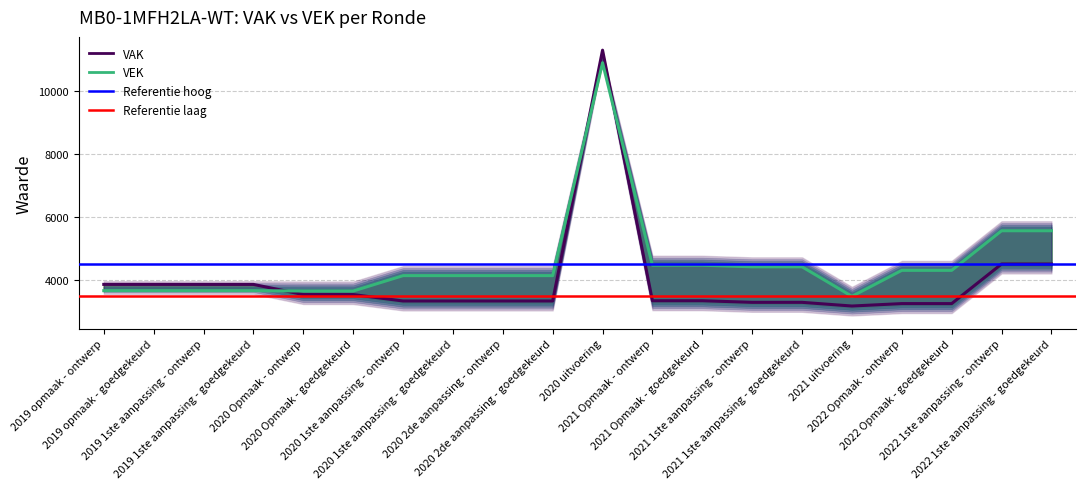

Rank the series by their average value, from highest to lowest.

VEK, VAK